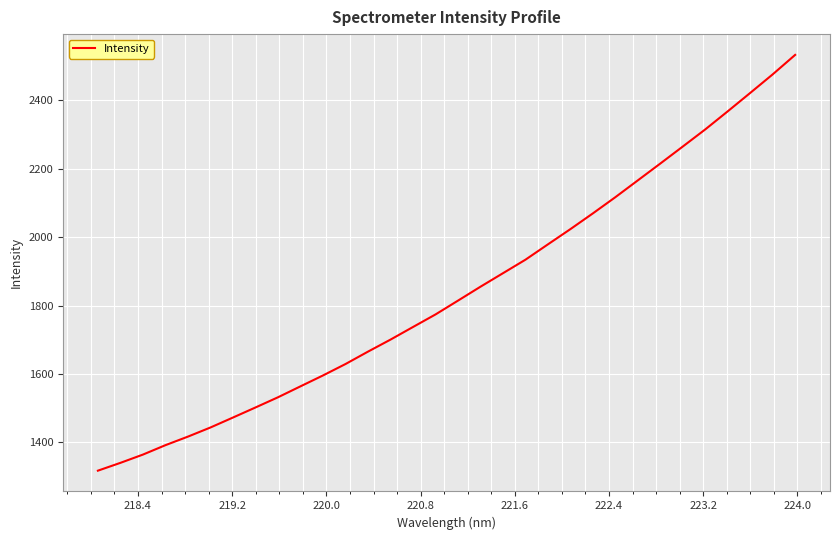

What is the difference between the maximum and minimum values?

1215.4